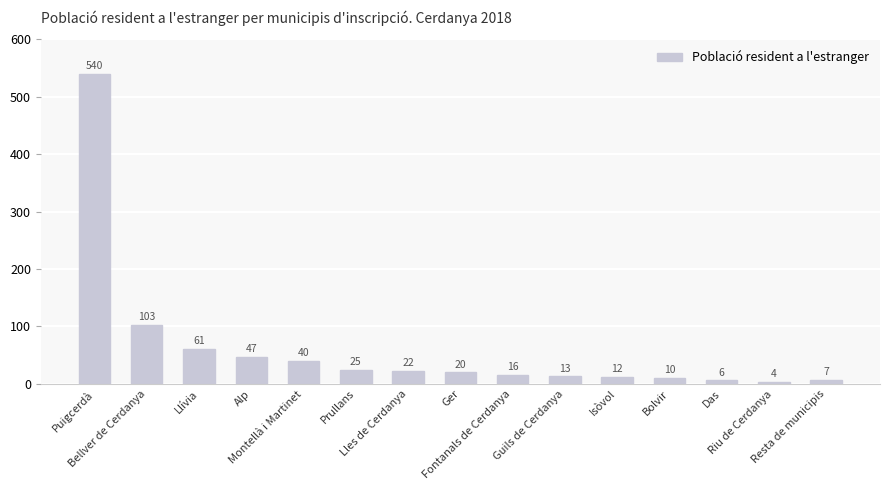

What is the label of the 15th bar from the right?

Puigcerdà